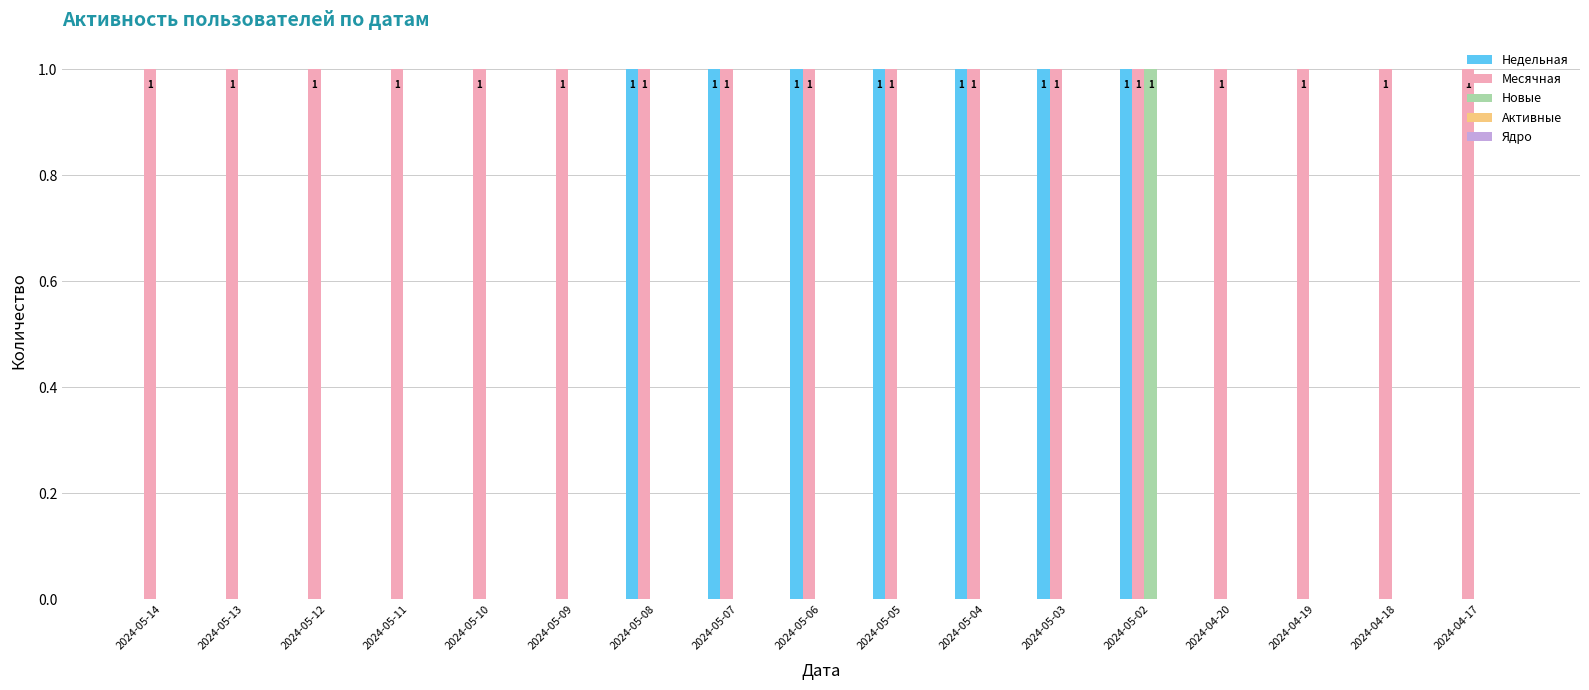

Is the value of Недельная at 2024-05-11 greater than the value of Месячная at 2024-05-09?

No